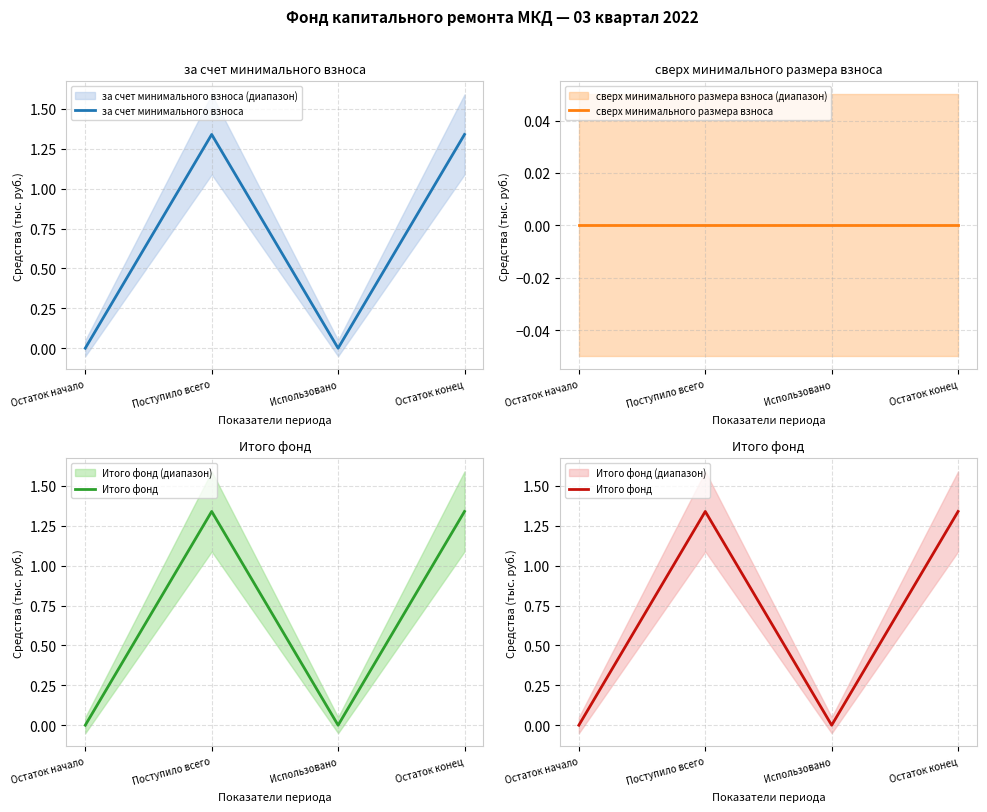

Does the chart have visible grid lines?

Yes